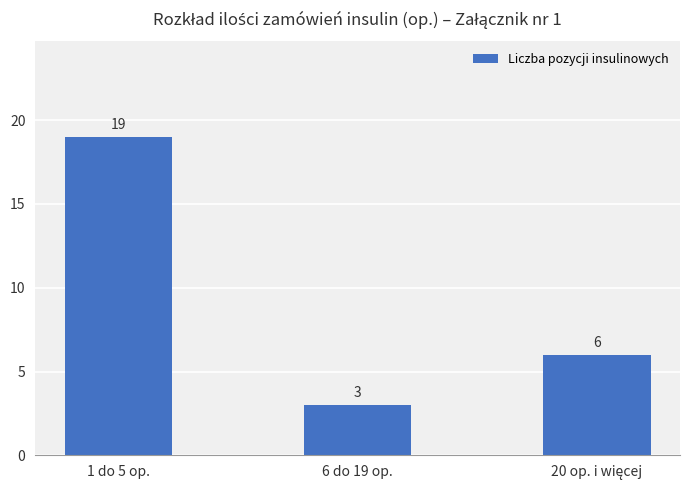

The value at 1 do 5 op. is 19. True or false?

True